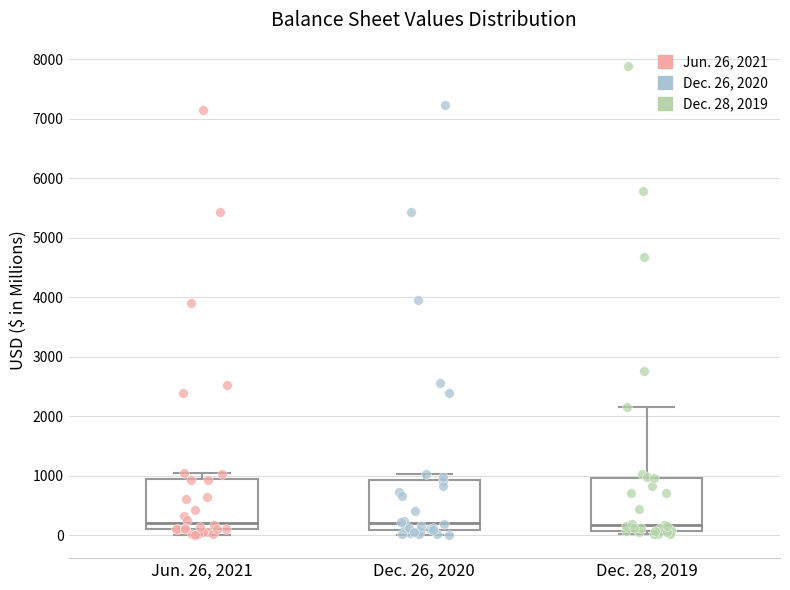

Where does the median line of the box for Dec. 26, 2020 sit on the y-axis? The values are not printed on the chart, so give them approximately, as read against the axis.

200